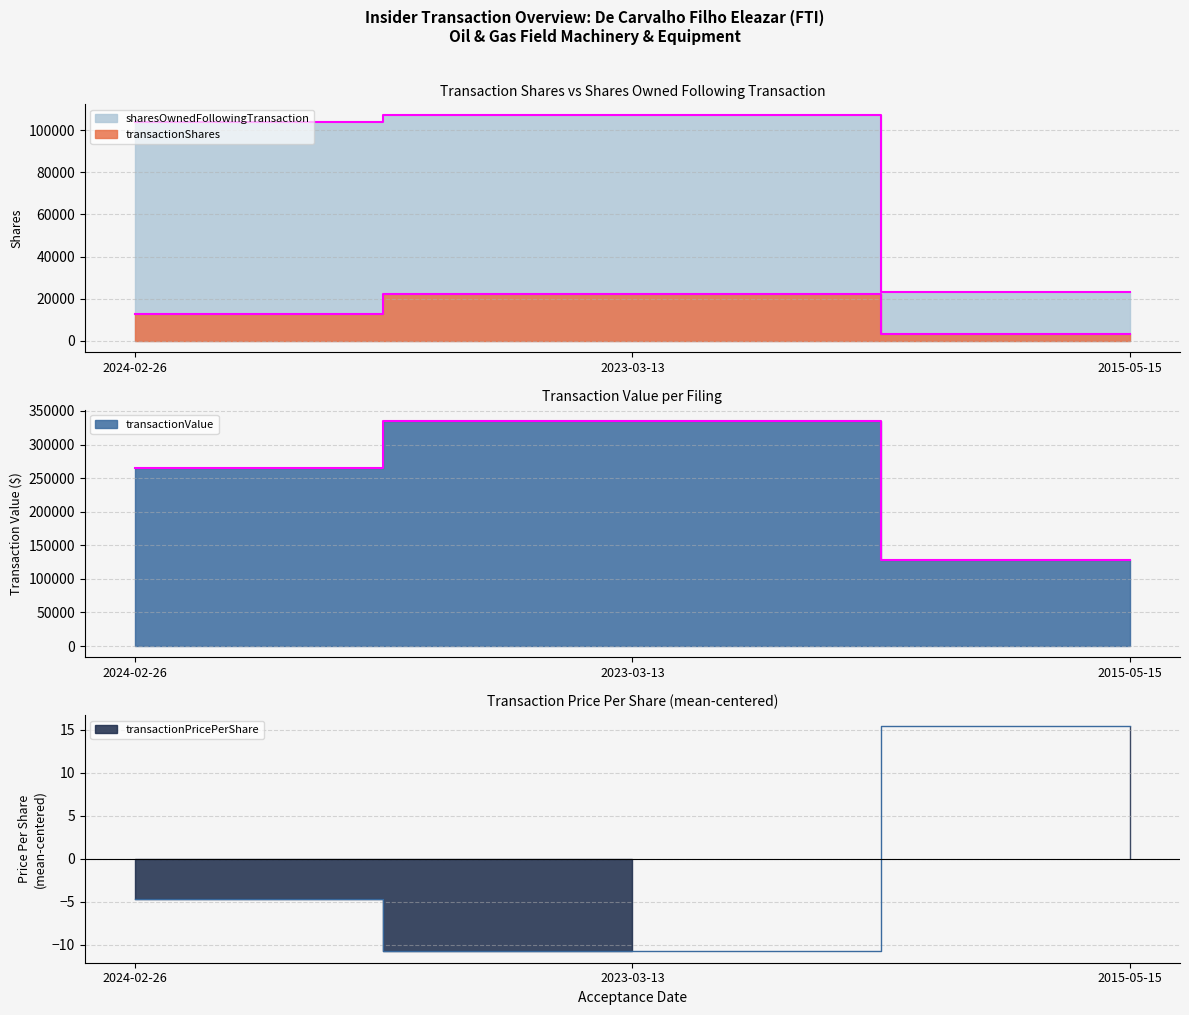

At which label does transactionPricePerShare first exceed -4?

2015-05-15